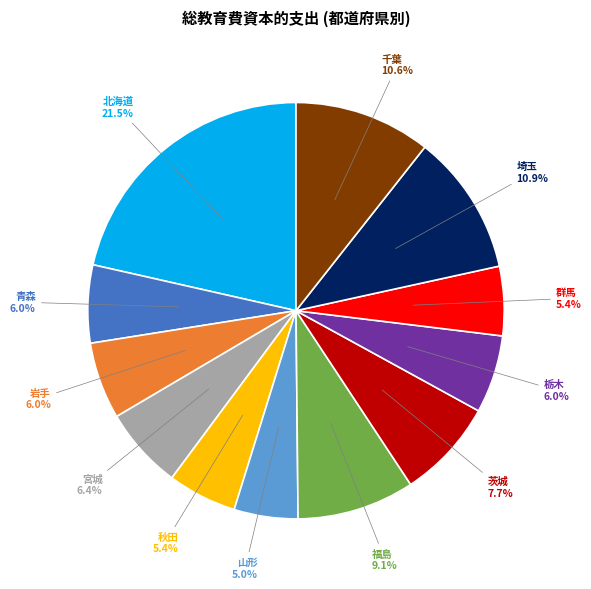

Do 栃木 and 岩手 together represent more than half of the pie?

No